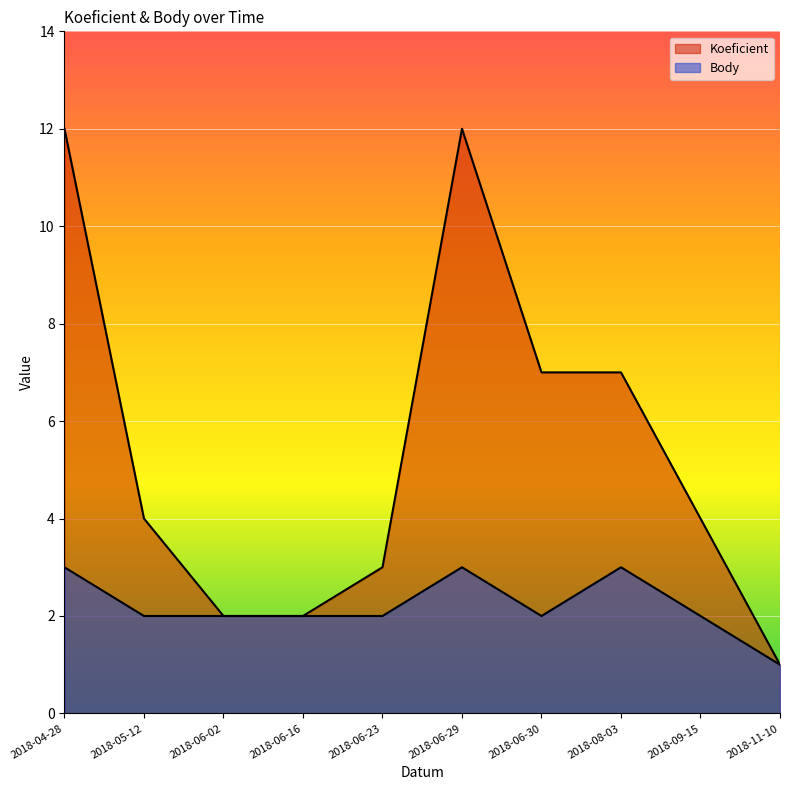

What is the average value of the Koeficient series?

5